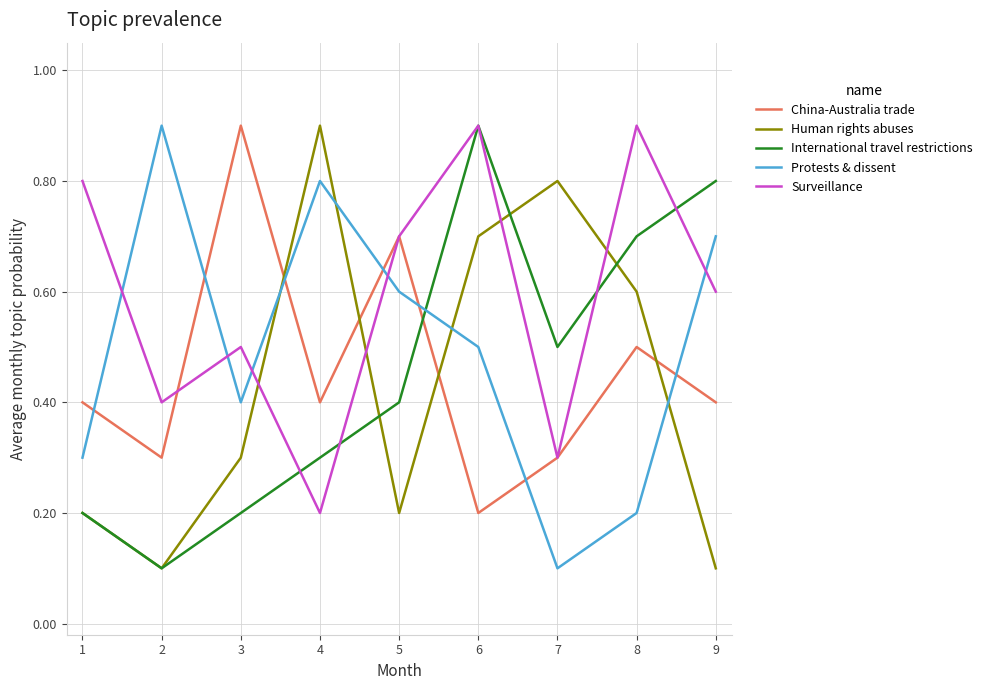

Which series has the largest total across all categories?

Surveillance